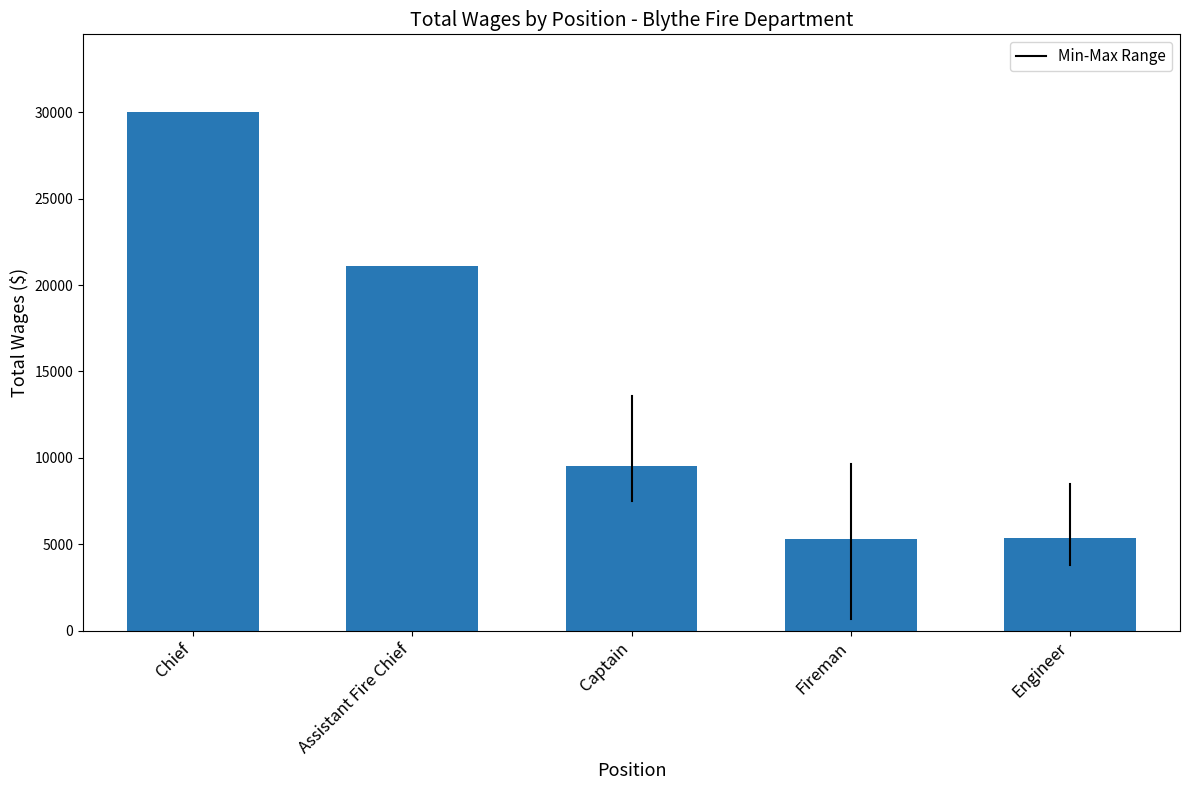

What is the label of the 3rd bar from the left?

Captain